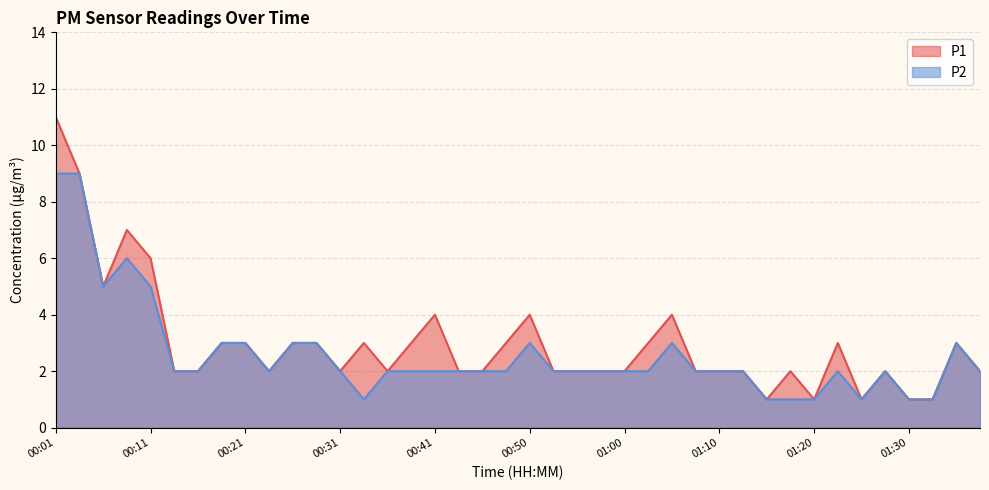

What is the highest value of the P2 series?

9